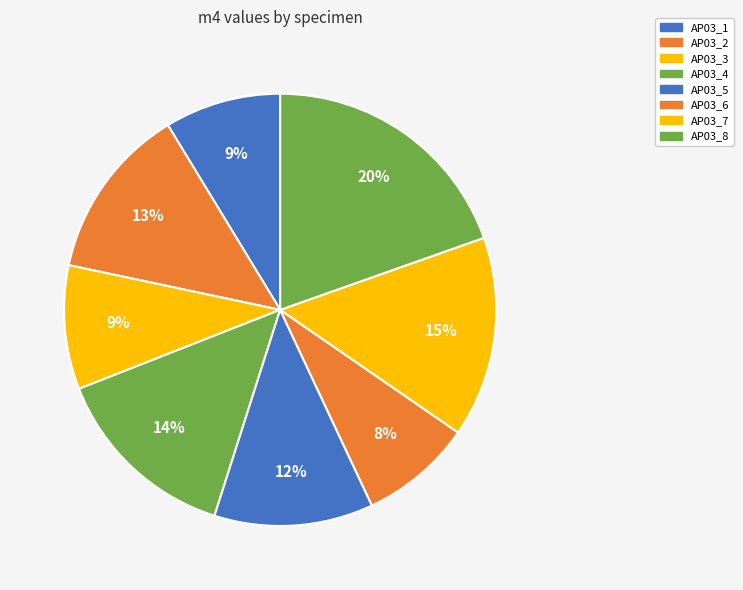

What percentage is the AP03_2 slice, to the nearest percent?

13%